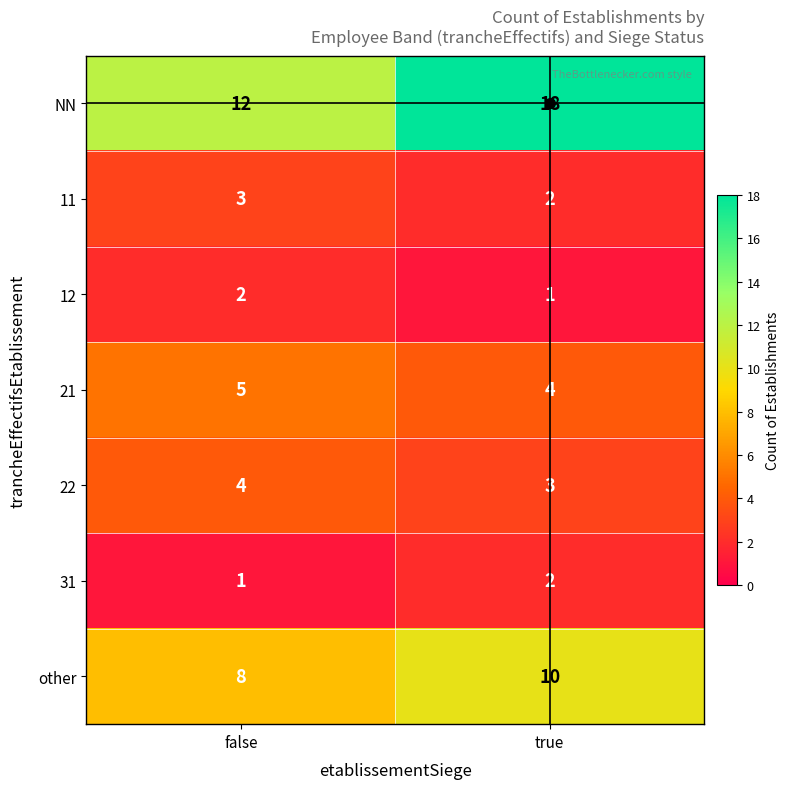

Which series changed the most between false and true?

NN